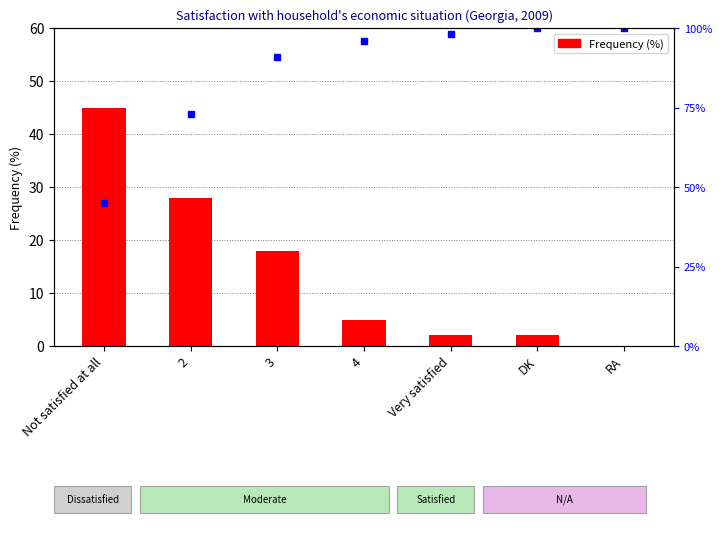

Reading right to left, extract all data points from this chart.

0	2	2	5	18	28	45